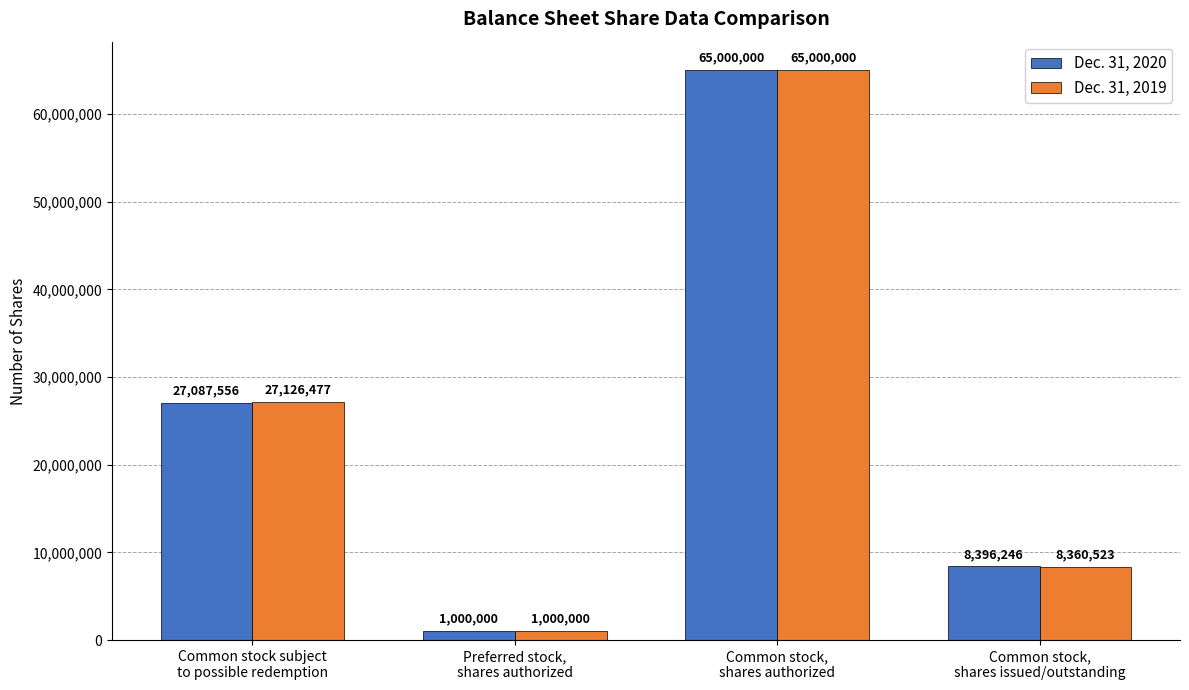

What are all the series names shown in the legend?

Dec. 31, 2020, Dec. 31, 2019